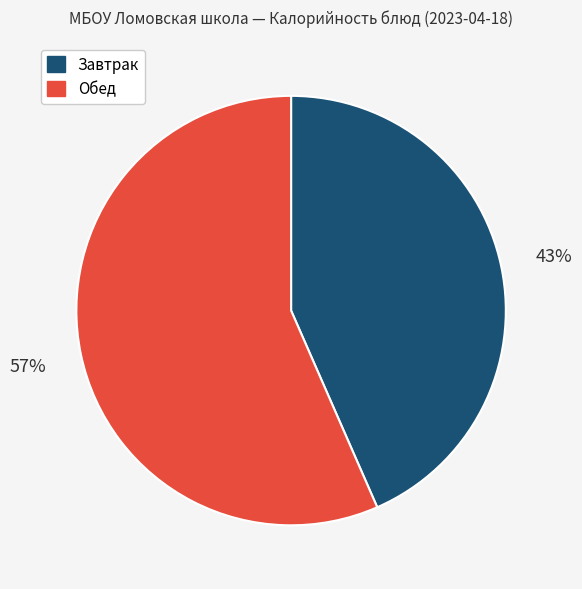

Is there any slice that represents more than half of the pie?

Yes